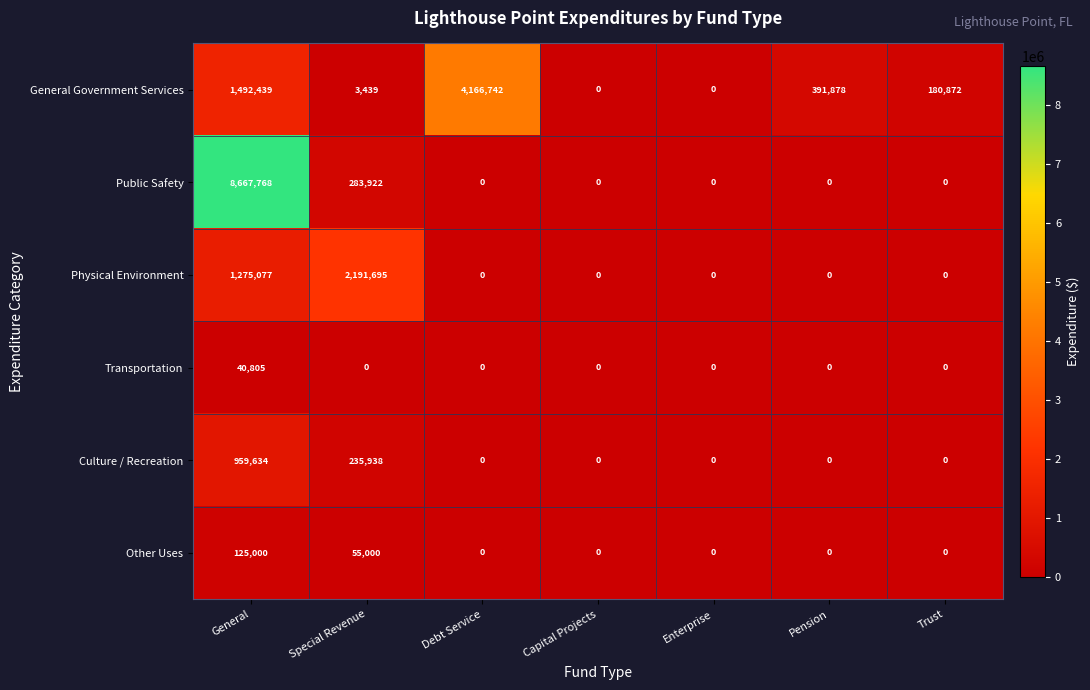

What is the spread (max minus min) of values at General?

8626963